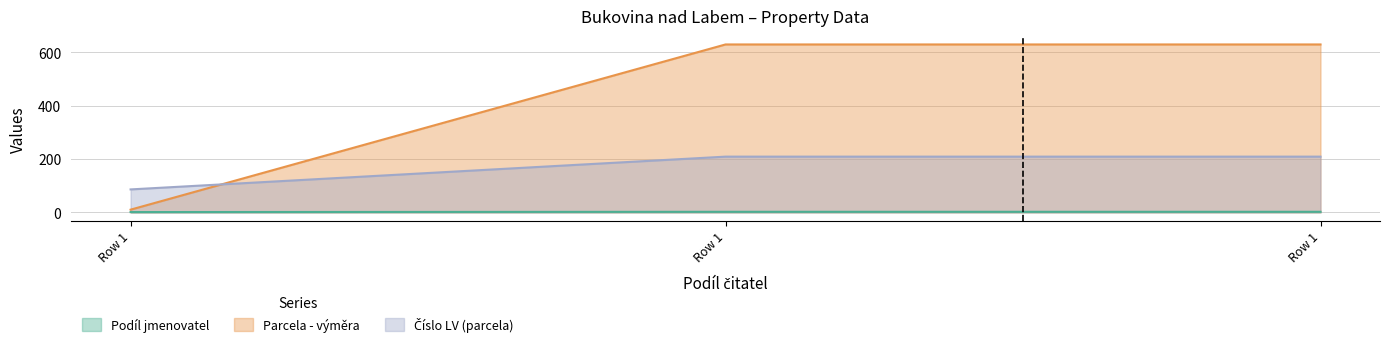

Which series has the largest total across all categories?

Parcela - výměra